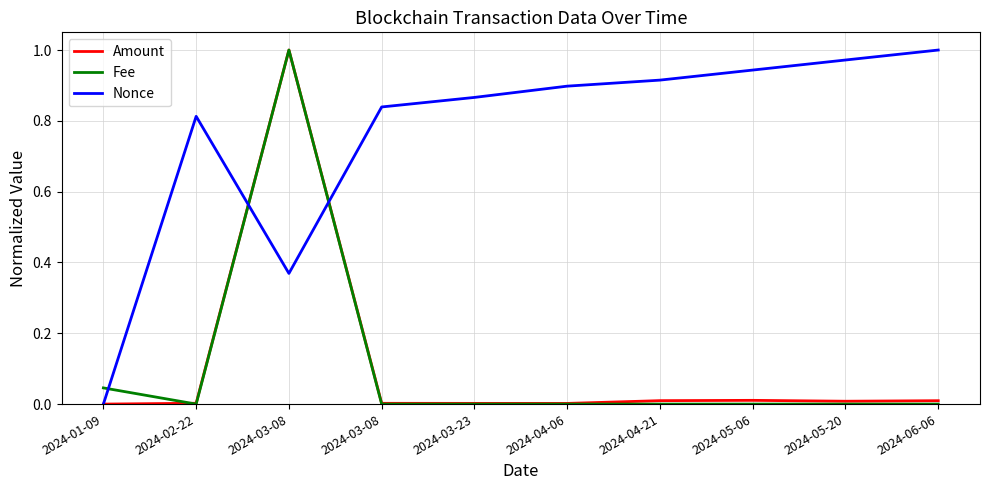

How many lines are shown in the chart?

3